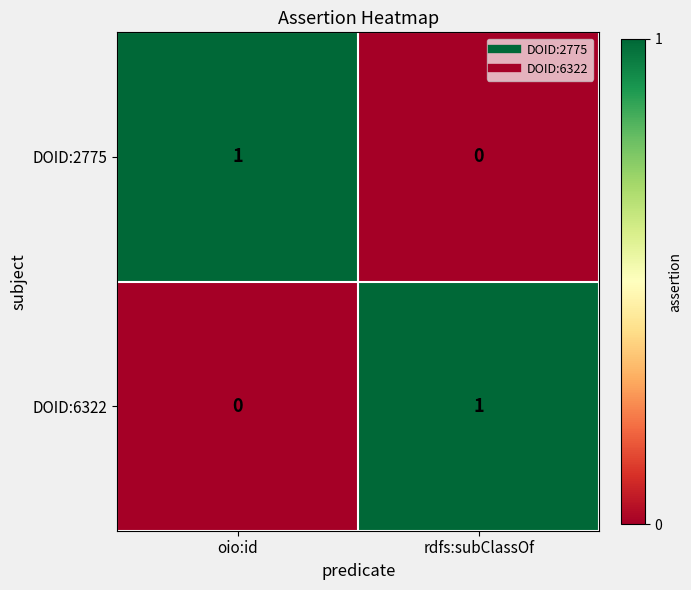

How many values in DOID:6322 are above zero?

1